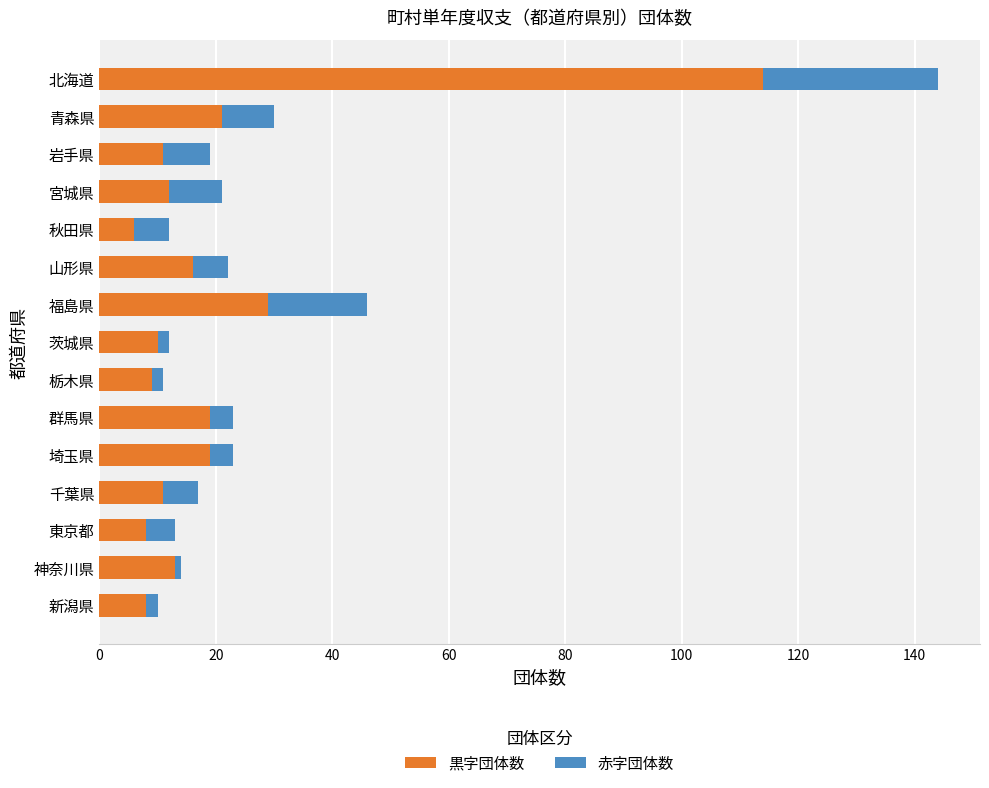

True or false: 黒字団体数 has a value of 16 at 山形県.

True